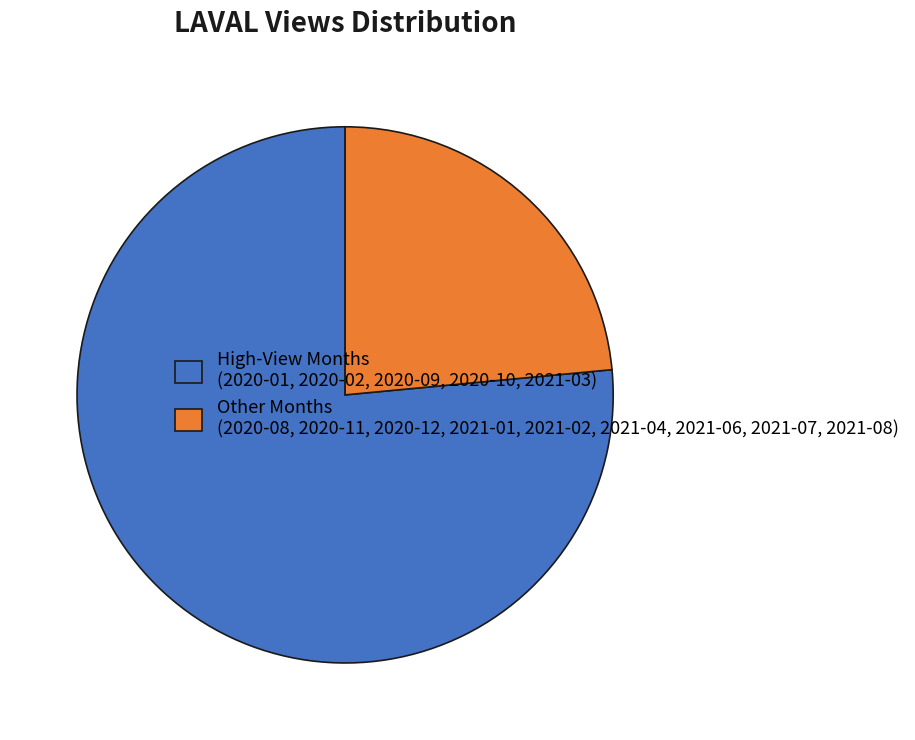

What is the largest slice in the pie chart?

High-View Months (2020-01, 2020-02, 2020-09, 2020-10, 2021-03)